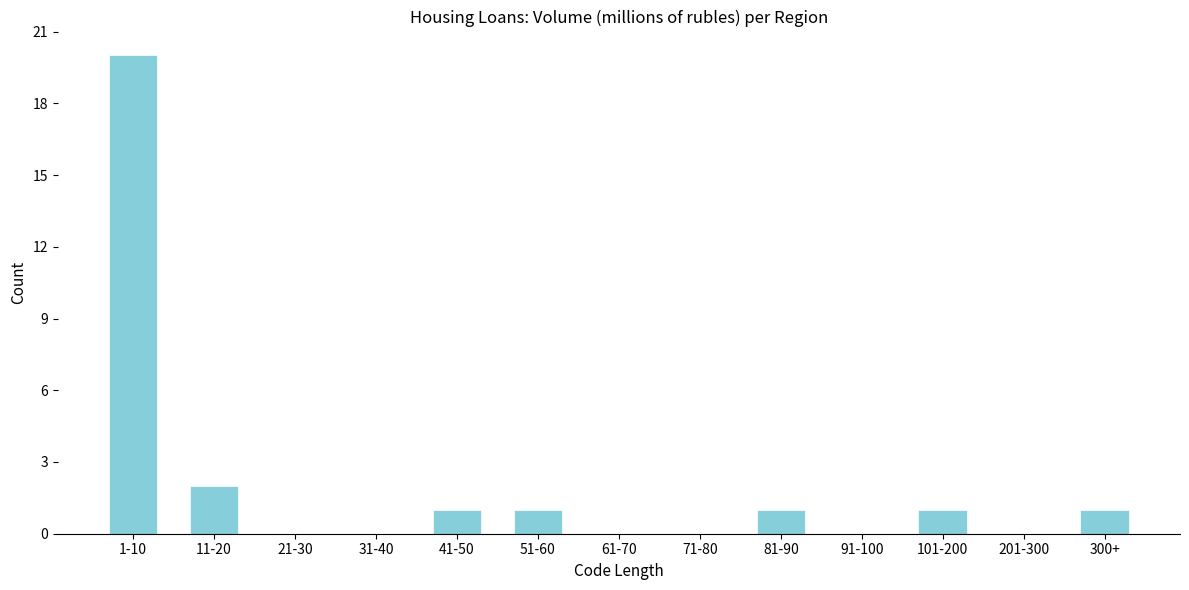

Reading left to right, what are all the values shown in this chart?

1-10=20	11-20=2	21-30=0	31-40=0	41-50=1	51-60=1	61-70=0	71-80=0	81-90=1	91-100=0	101-200=1	201-300=0	300+=1